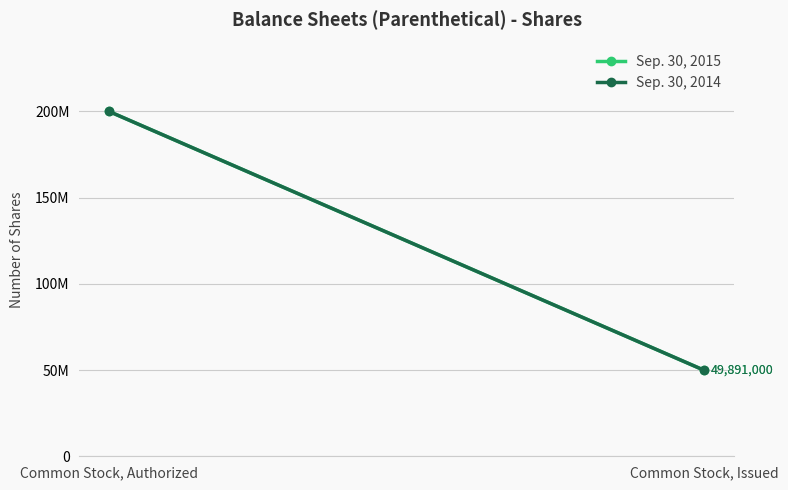

What is the sum of the Sep. 30, 2014 values at Common Stock, Authorized and Common Stock, Issued?

249891000